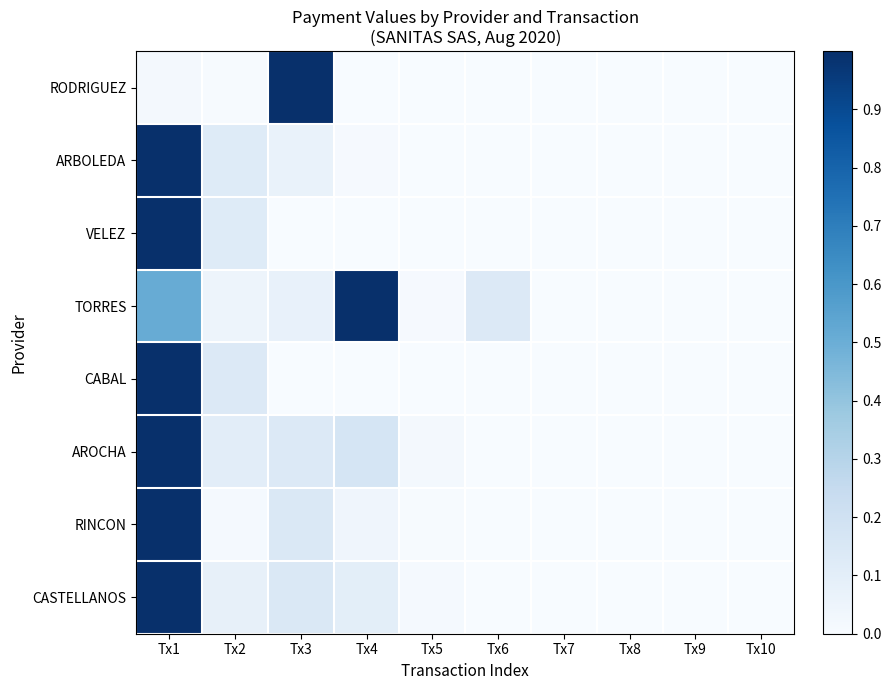

What is the total value across all series at Tx1?

6.5